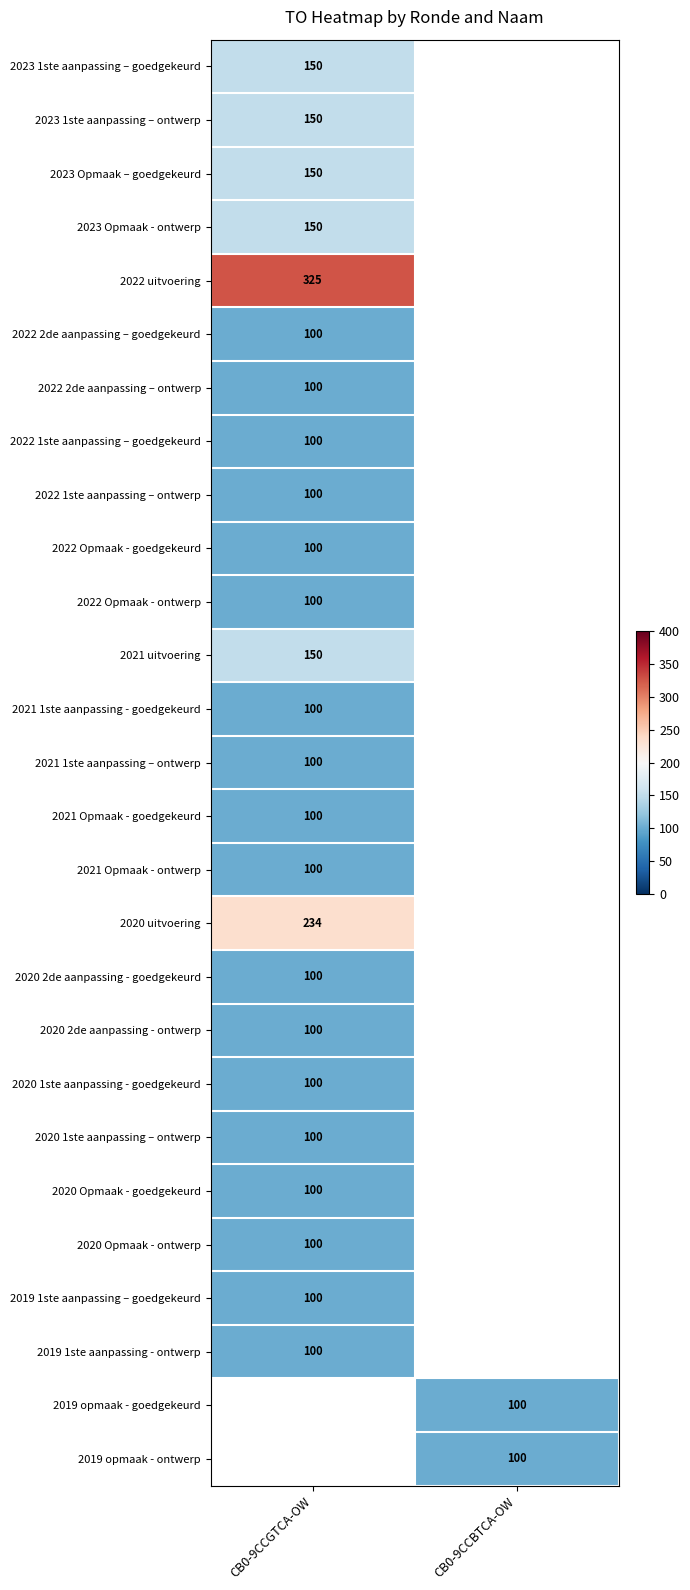

Which label corresponds to the smallest value in the chart?

CB0-9CCGTCA-OW